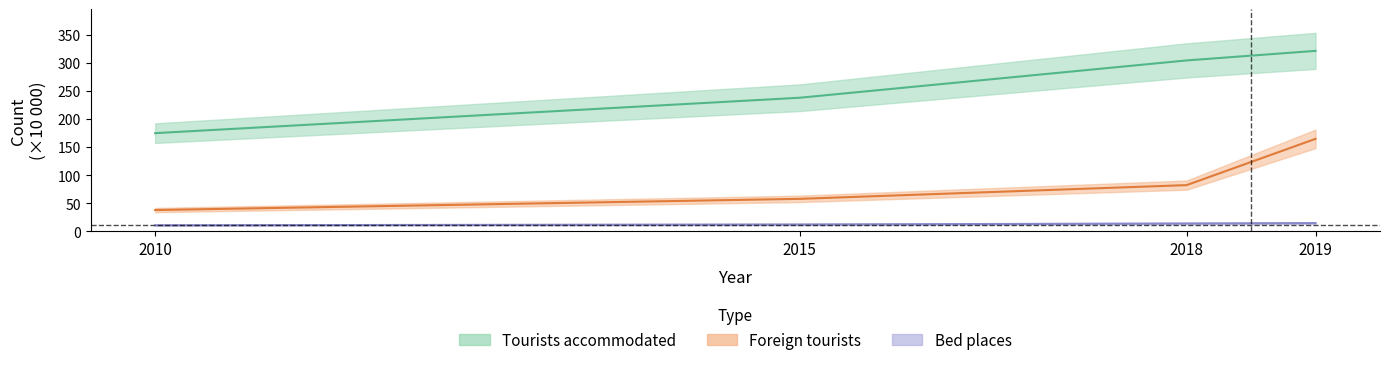

True or false: Tourists accommodated has a value of 438.8 at 2018.

False